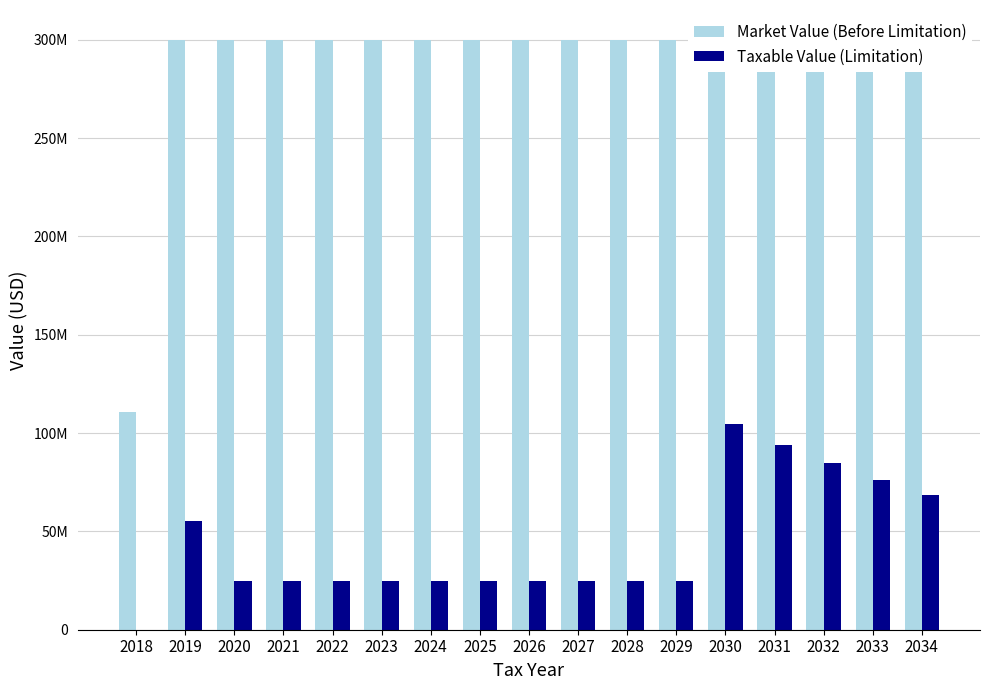

Which series changed the most between 2022 and 2030?

Taxable Value (Limitation)